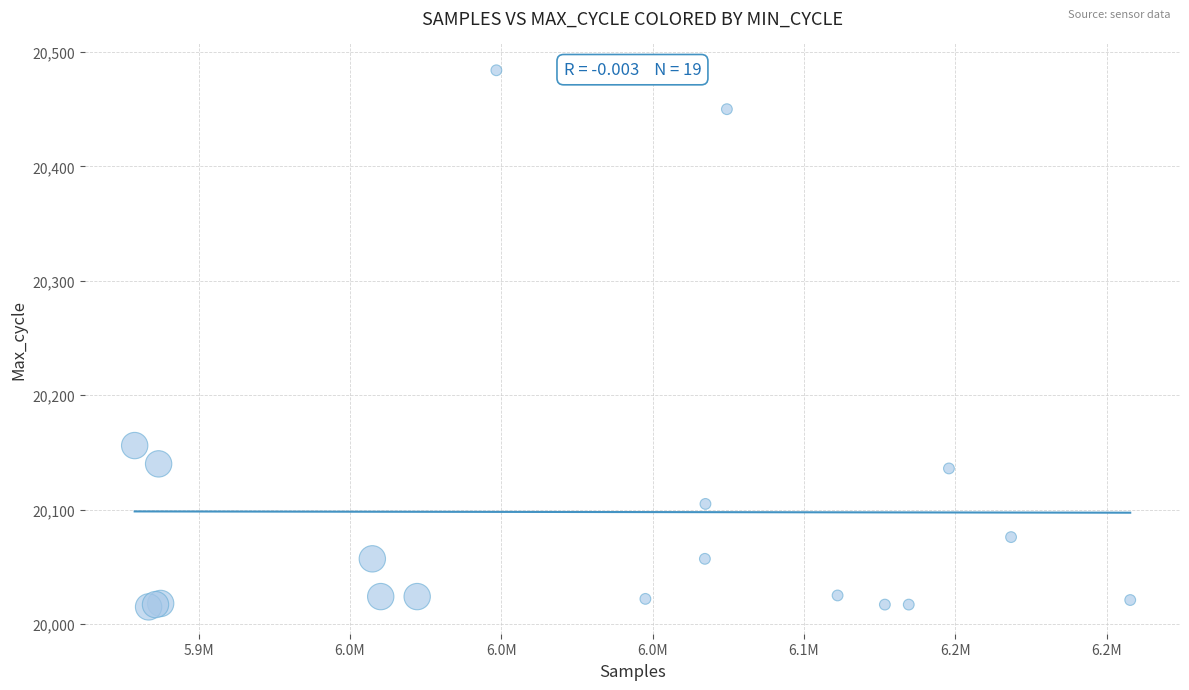

What Y value in the scatter plot is closest to 20249?

20156